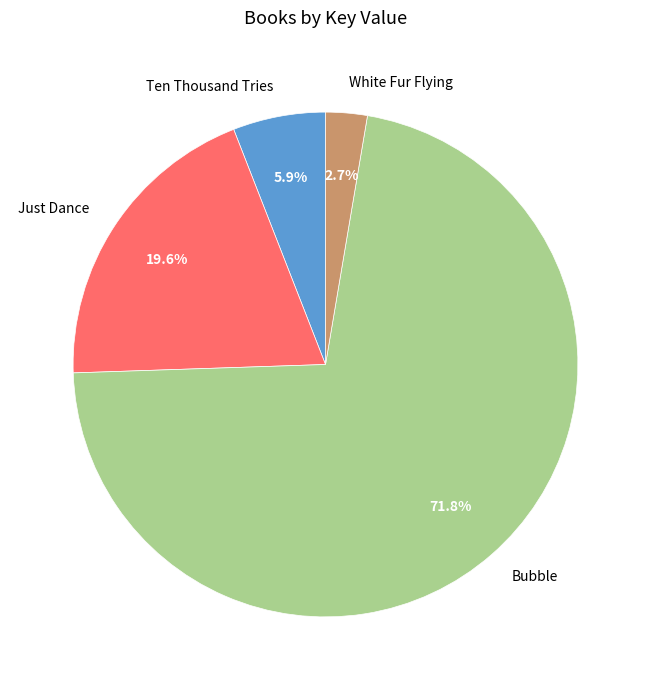

To the nearest percent, what is the difference between the Ten Thousand Tries and White Fur Flying slice percentages?

3%